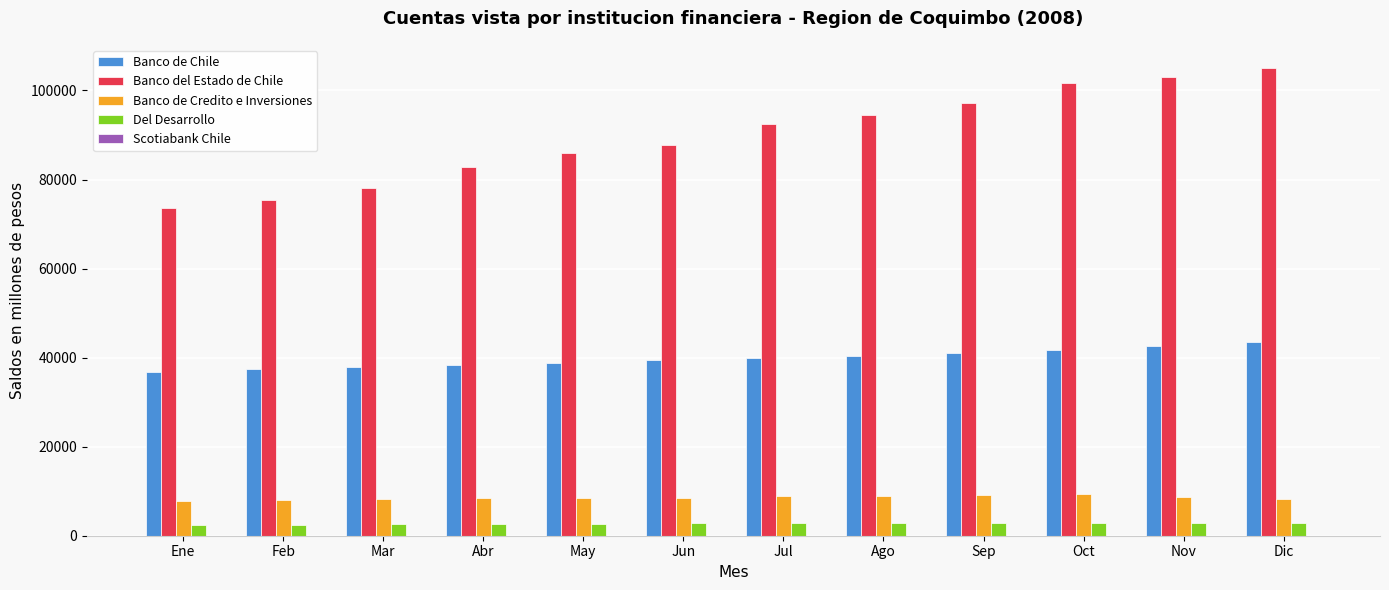

Which series has the largest total across all categories?

Banco del Estado de Chile